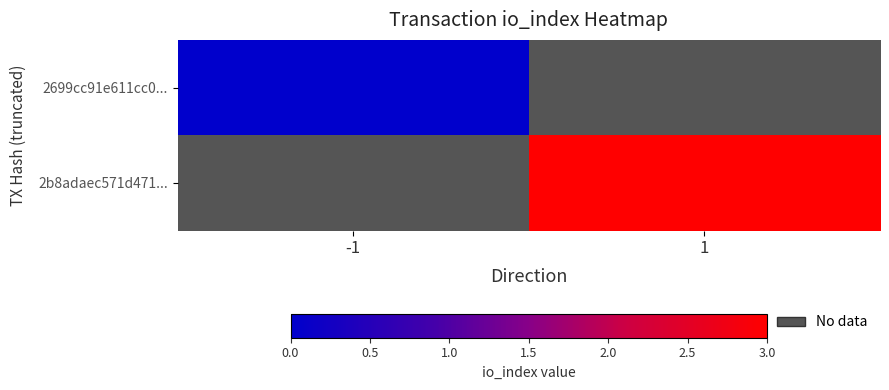

Which category has the highest value across all series?

1